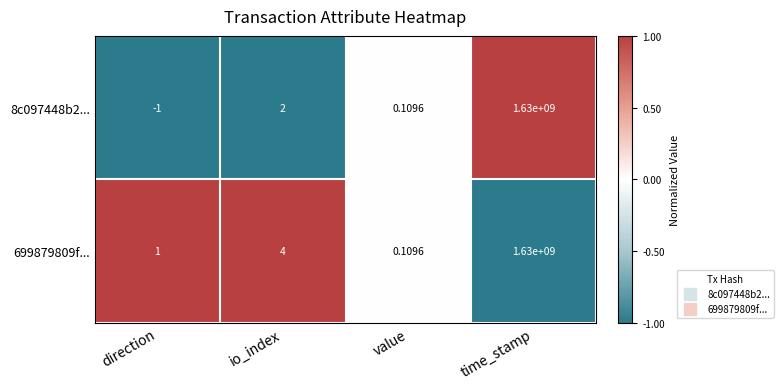

List the labels in order of 699879809f... value, largest first.

time_stamp, io_index, direction, value